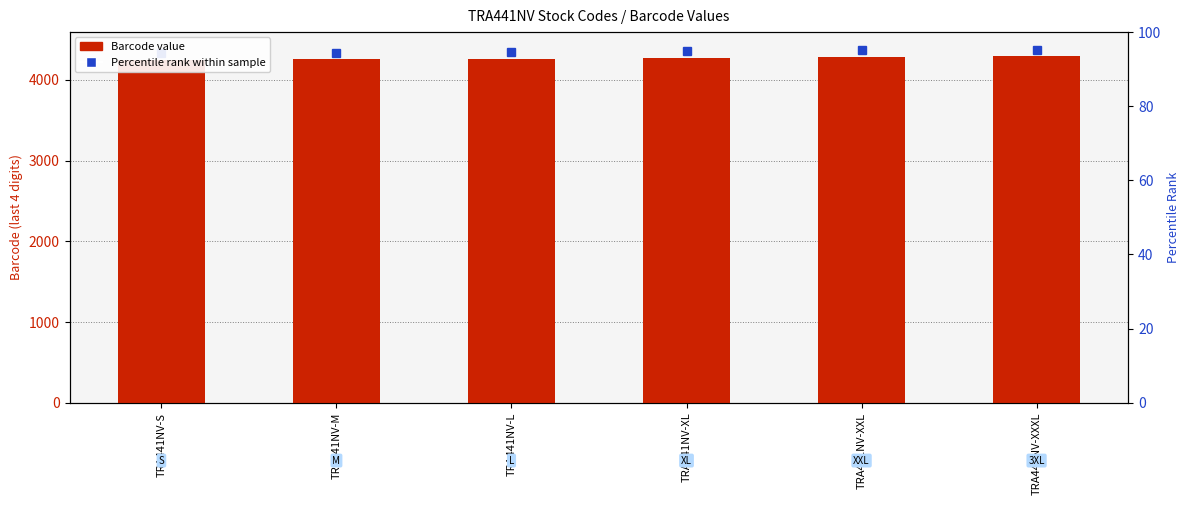

Reading left to right, what are all the values shown in this chart?

4249	4256	4263	4270	4287	4294